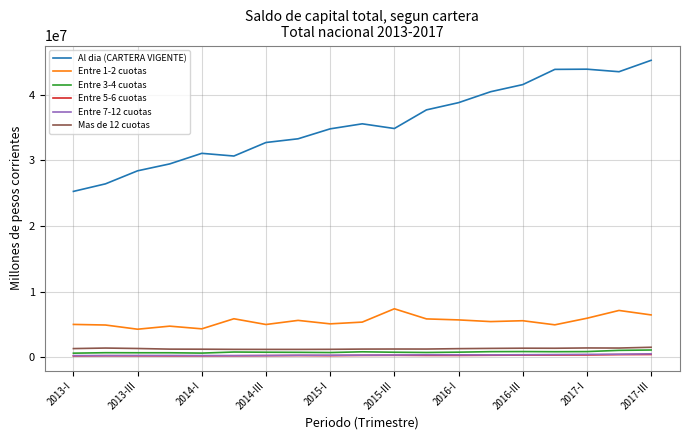

Which series has the largest total across all categories?

Al dia (CARTERA VIGENTE)